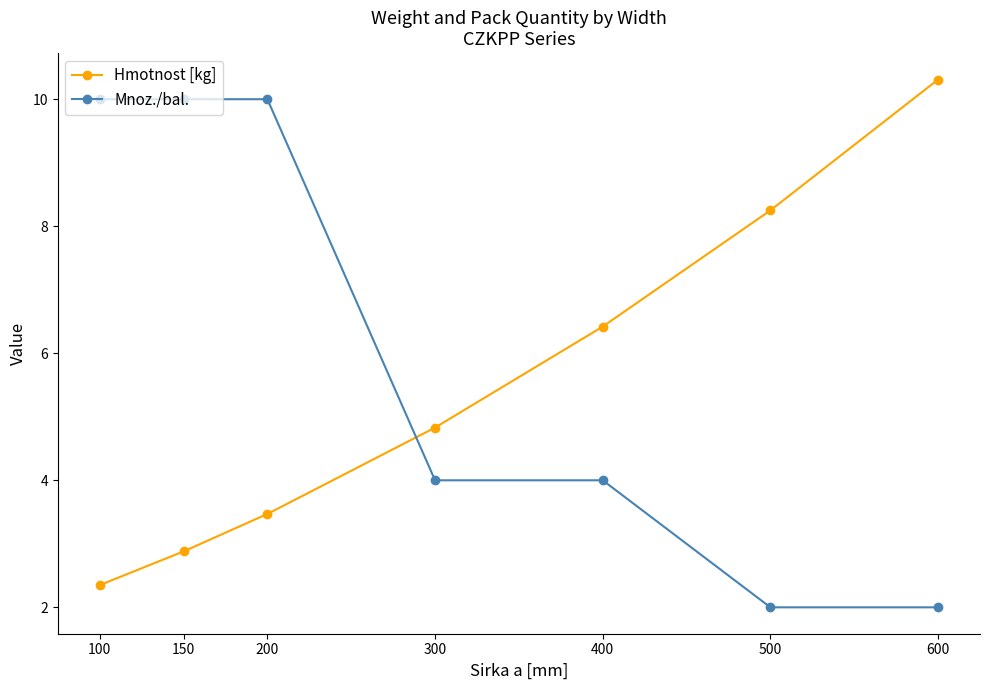

How many intersections are there between Hmotnost [kg] and Mnoz./bal.?

1